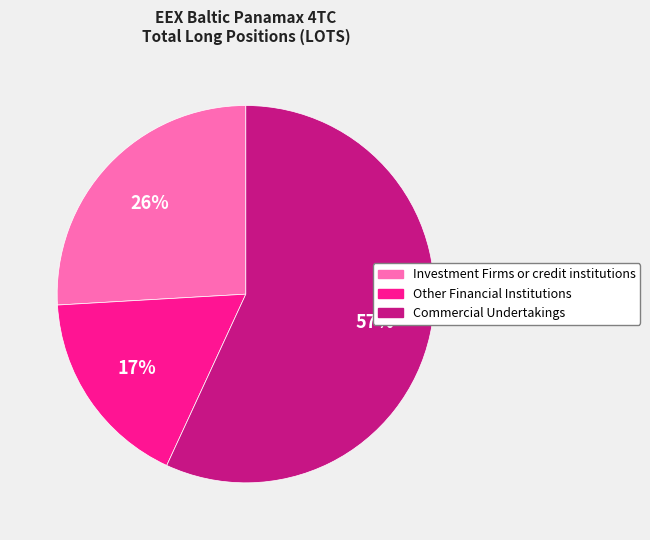

How many segments does this pie chart have?

3